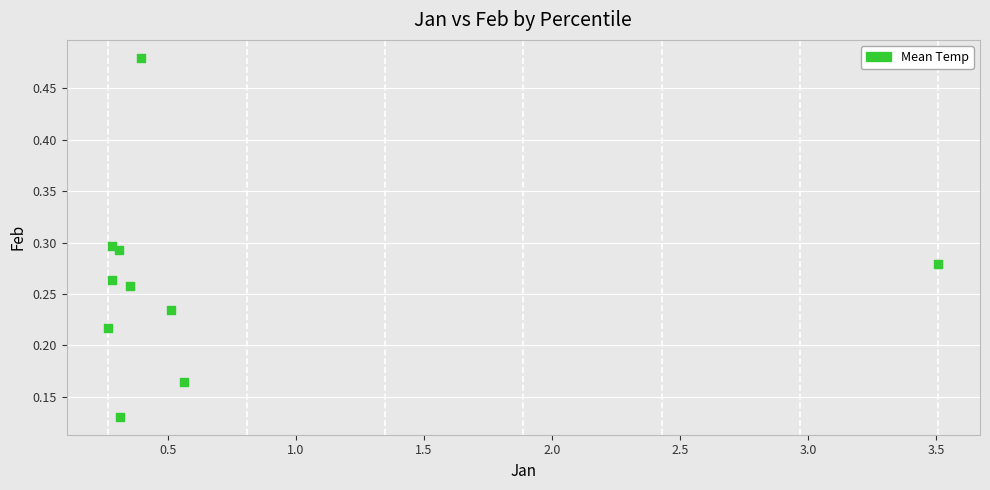

What is the range of X values (max minus min)?

3.2